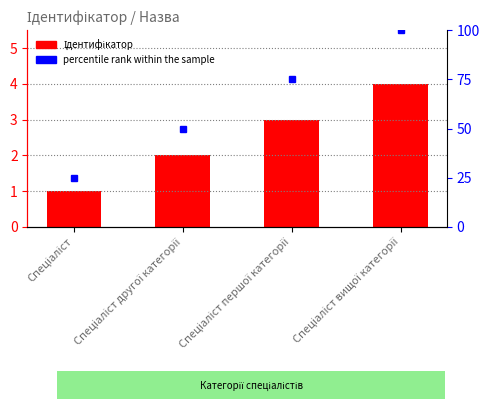

What is the difference between the second highest and minimum values?

2